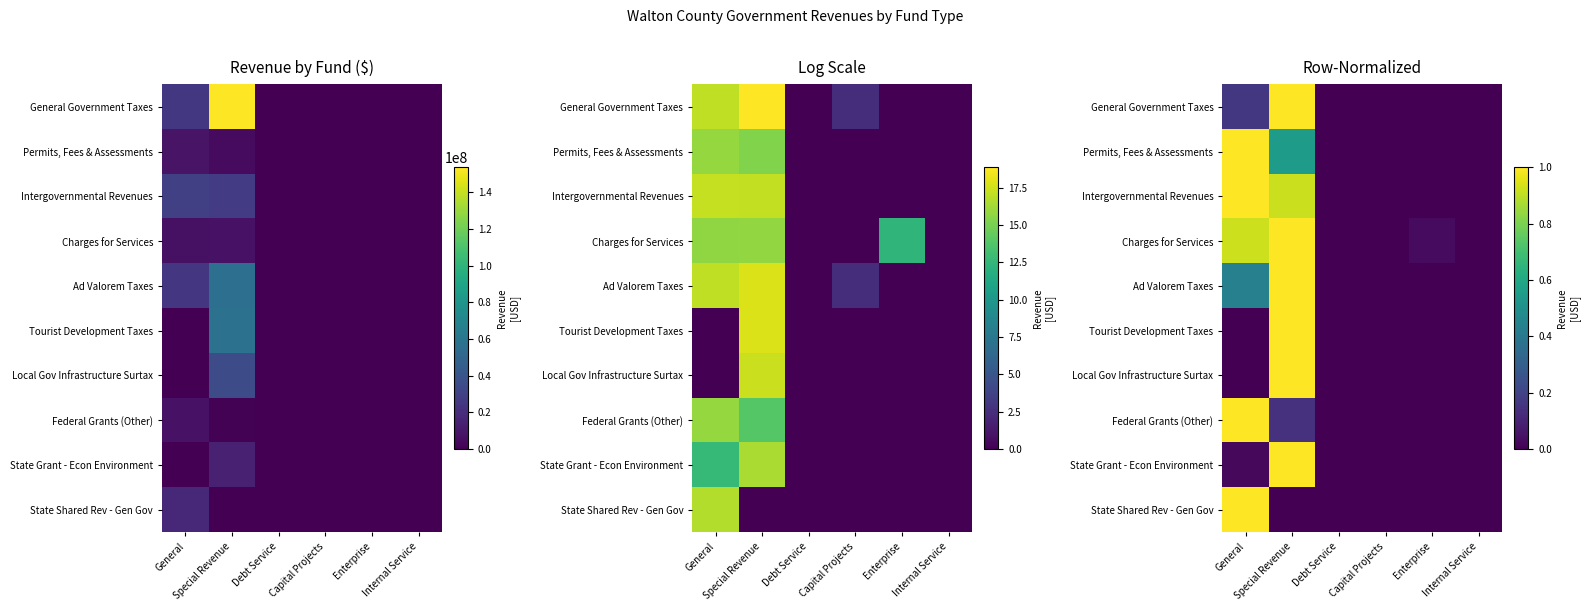

Between Enterprise and Internal Service, which series saw the biggest shift?

Charges for Services